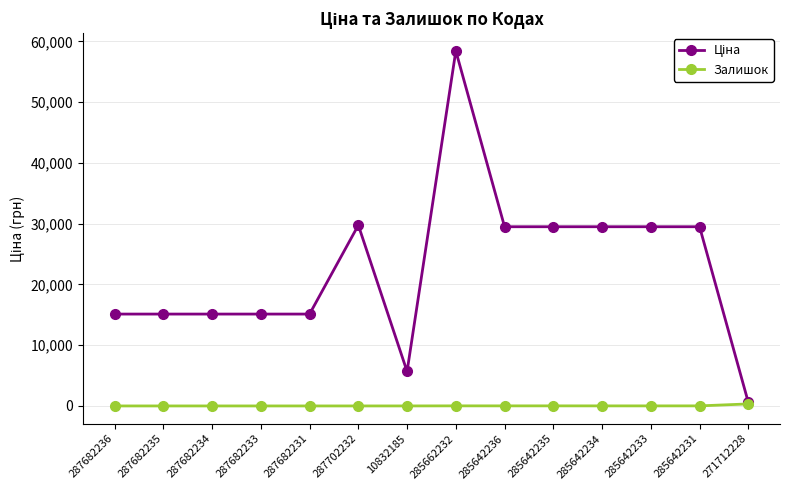

Count the number of categories in the chart.

14